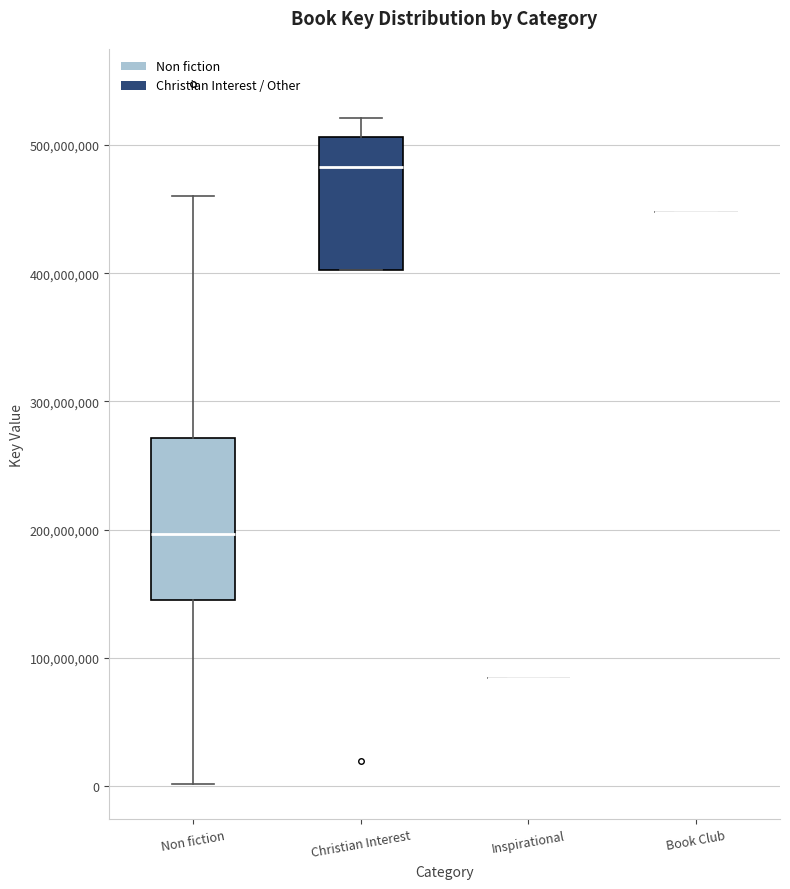

Reading left to right, transcribe this box plot: for each box, give where its median line is, the range the box spans, and where its two whiskers end, as read against the y-axis. The values are not printed on the chart, so give them approximately, as read against the axis.

Non fiction: median 200000000, box 140000000 to 270000000, whiskers 0 to 460000000
Christian Interest: median 480000000, box 400000000 to 510000000, whiskers 400000000 to 520000000
Inspirational: box collapsed to a line at 80000000, whiskers 80000000 to 80000000
Book Club: box collapsed to a line at 450000000, whiskers 450000000 to 450000000